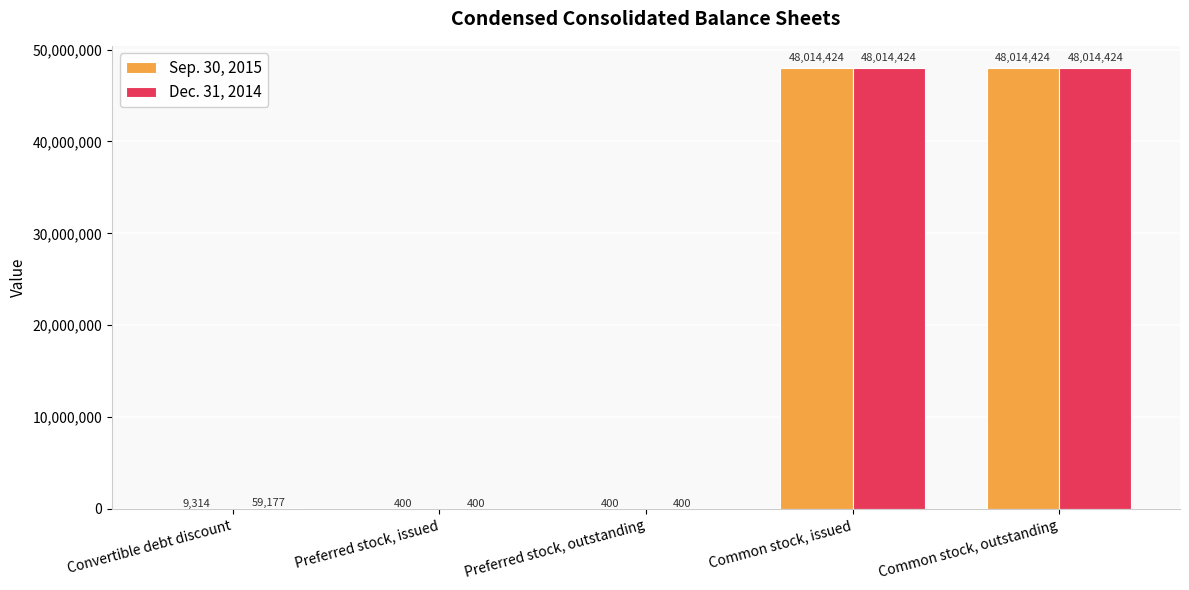

The Sep. 30, 2015 series shows 400 at Preferred stock, outstanding. True or false?

True